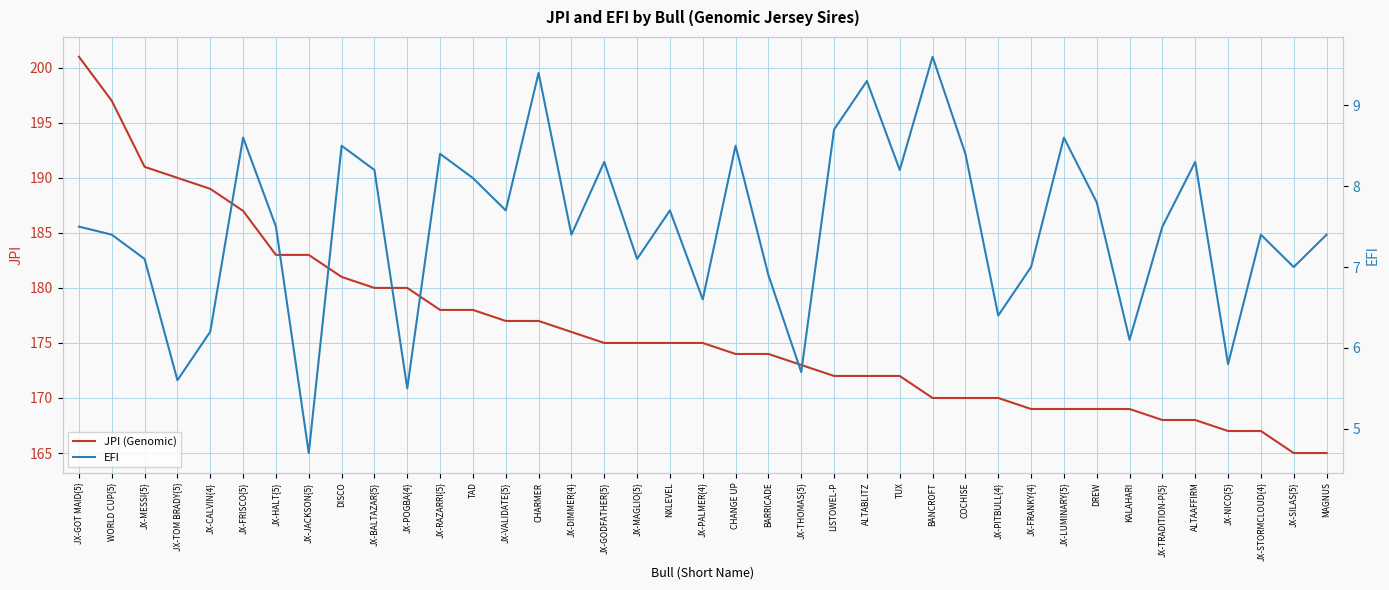

What are all the series names shown in the legend?

JPI (Genomic), EFI